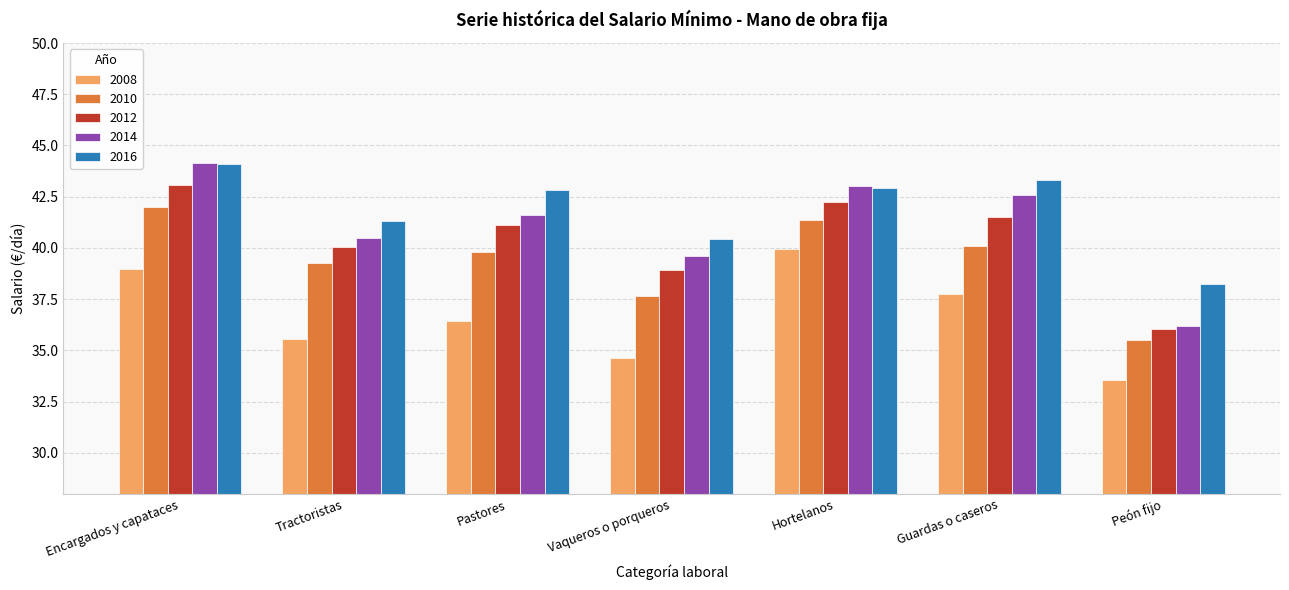

What is the total value across all series at Guardas o caseros?

205.2